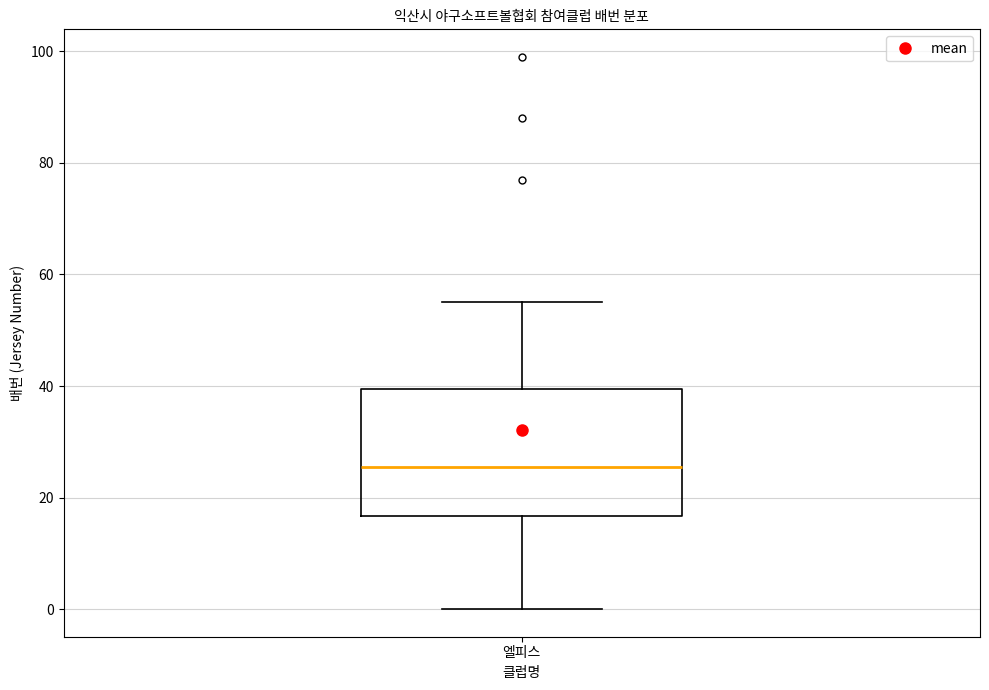

Where is the upper edge of the box for 엘피스 on the y-axis? The values are not printed on the chart, so give them approximately, as read against the axis.

40